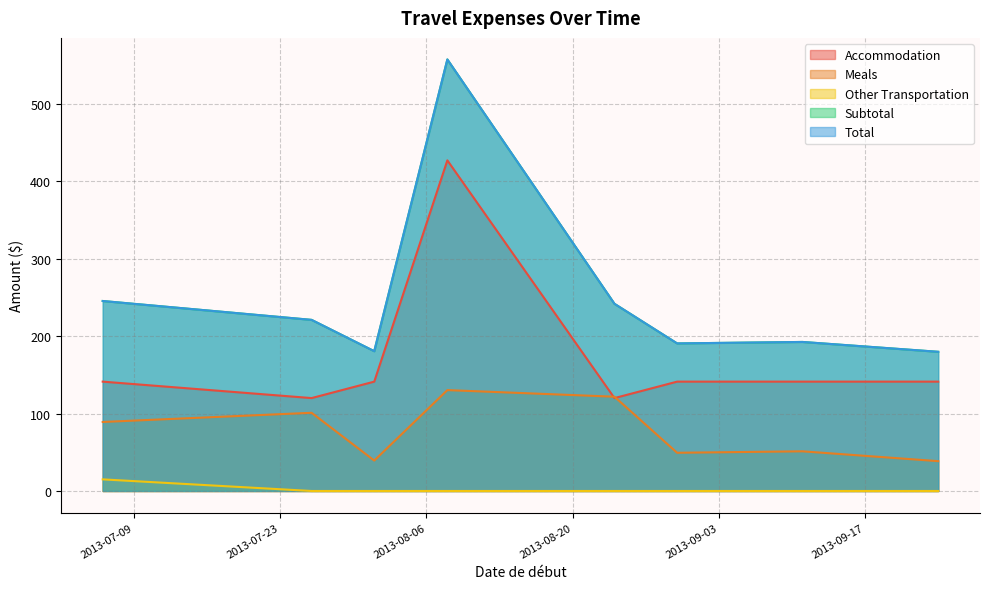

At how many categories does at least one series exceed 498?

1